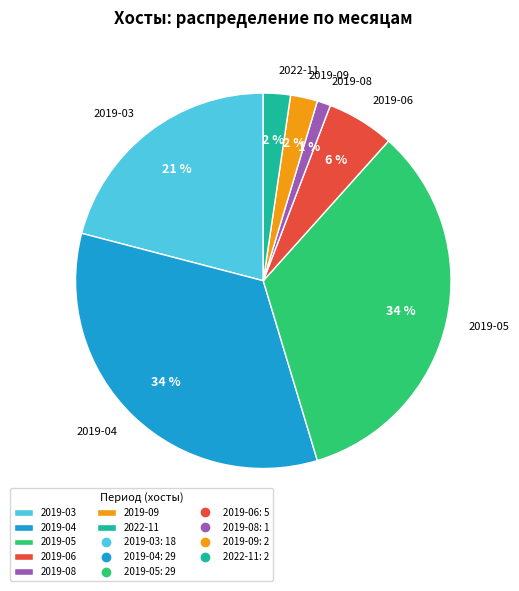

Count the number of slices in the pie.

7